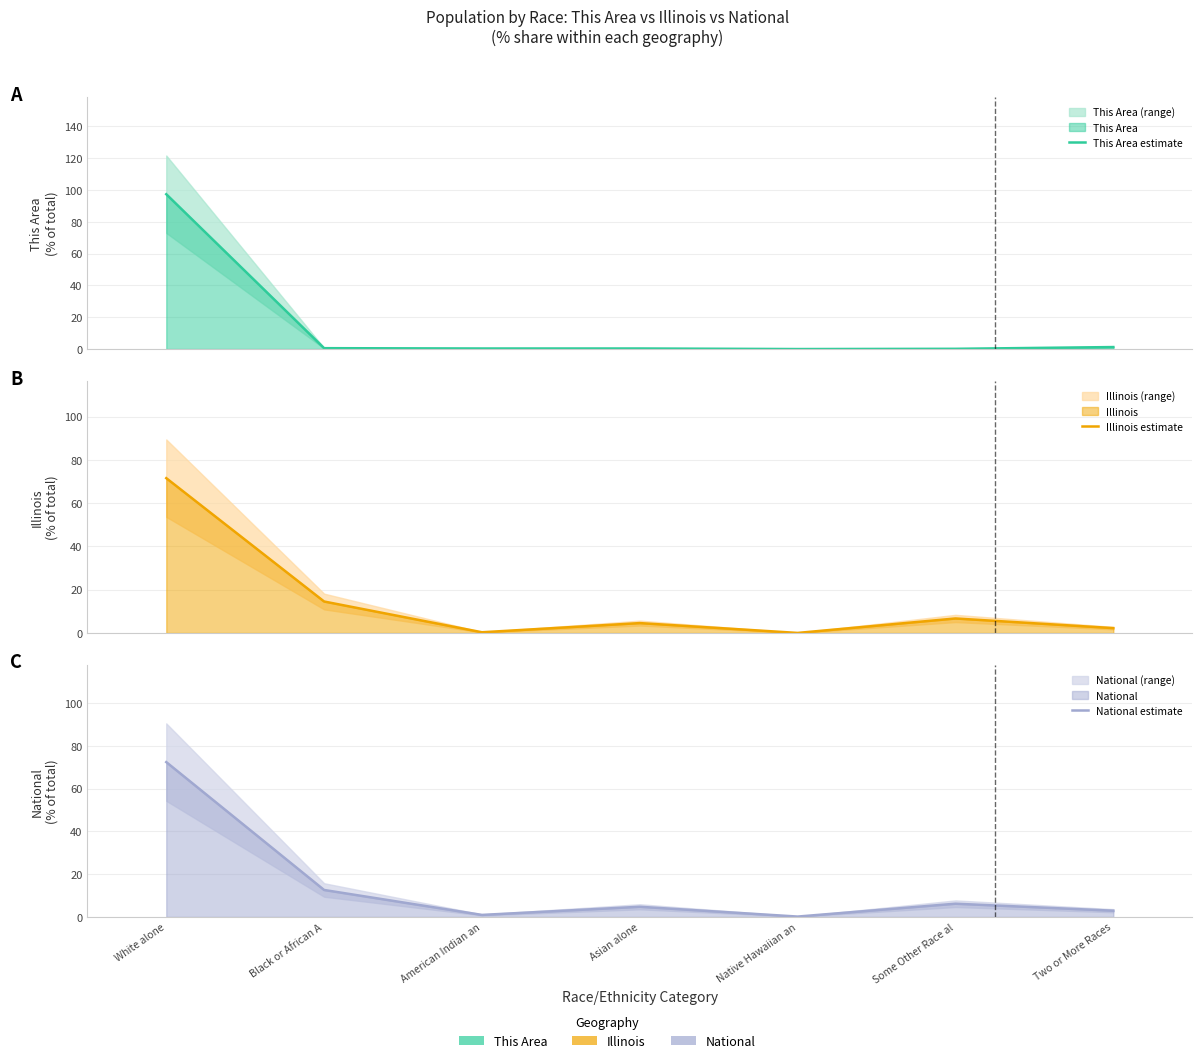

How many series are shown in this chart?

3